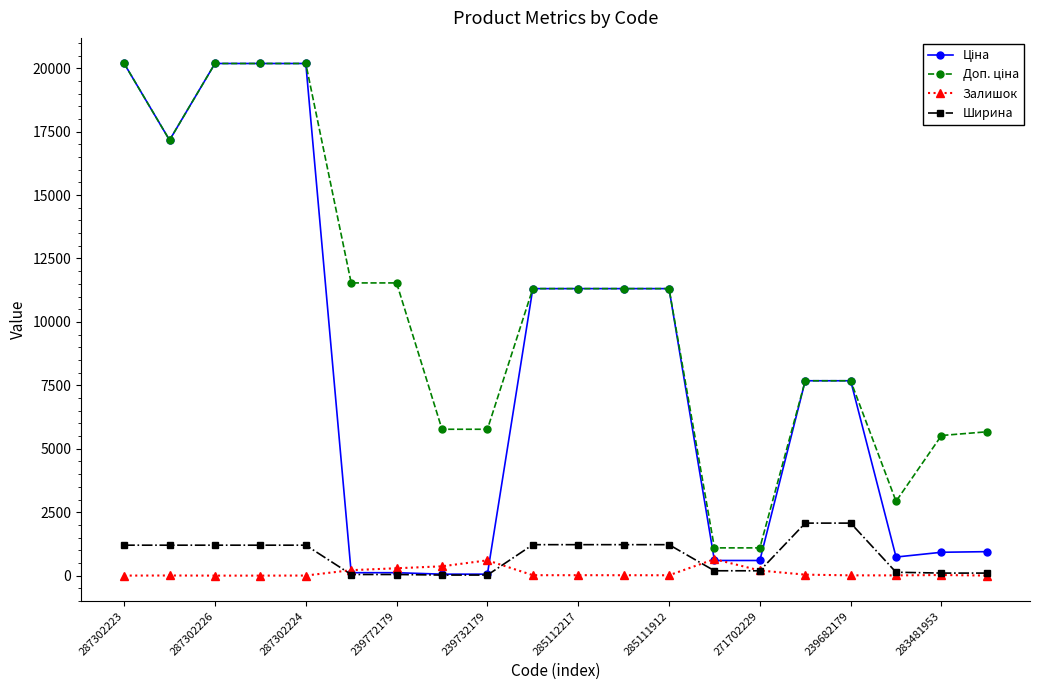

What is the greatest value displayed?

20186.0